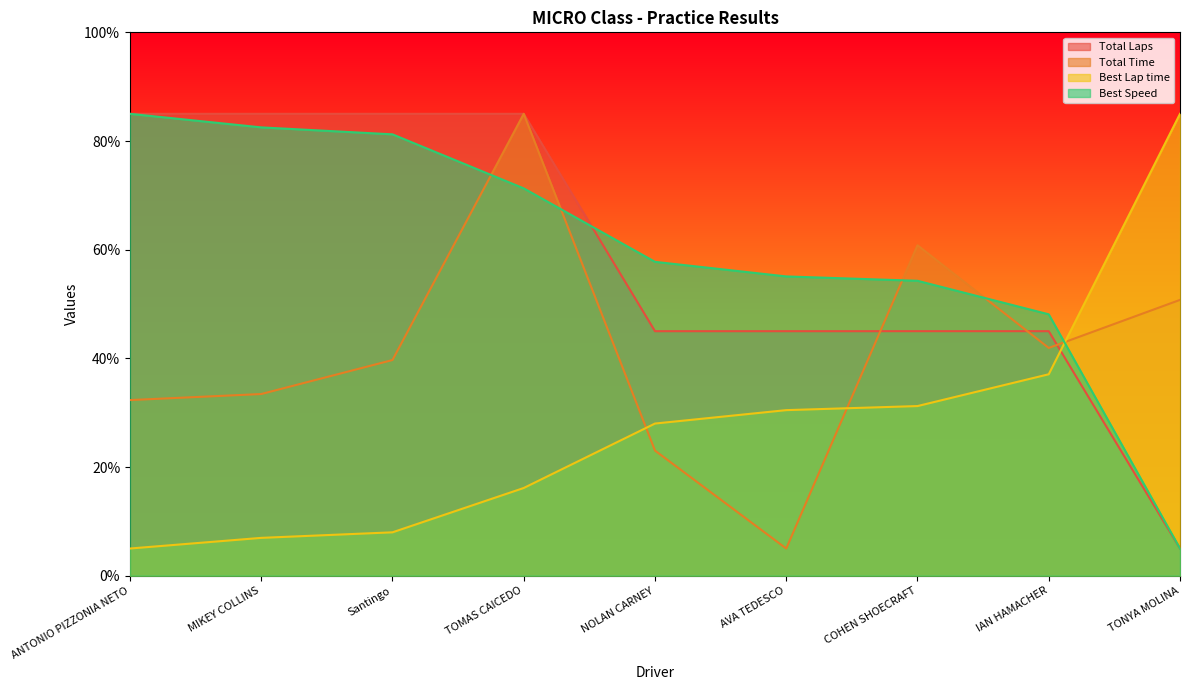

Reading left to right, list all the values displayed in this chart.

Total Laps: 85.0	85.0	85.0	85.0	45.0	45.0	45.0	45.0	5.0
Total Time: 32.3	33.4	39.7	85.0	23.0	5.0	60.8	41.9	50.8
Best Lap time: 5.0	7.0	8.0	16.1	28.0	30.5	31.2	37.1	85.0
Best Speed: 85.0	82.5	81.2	71.3	57.8	55.1	54.3	48.1	5.0